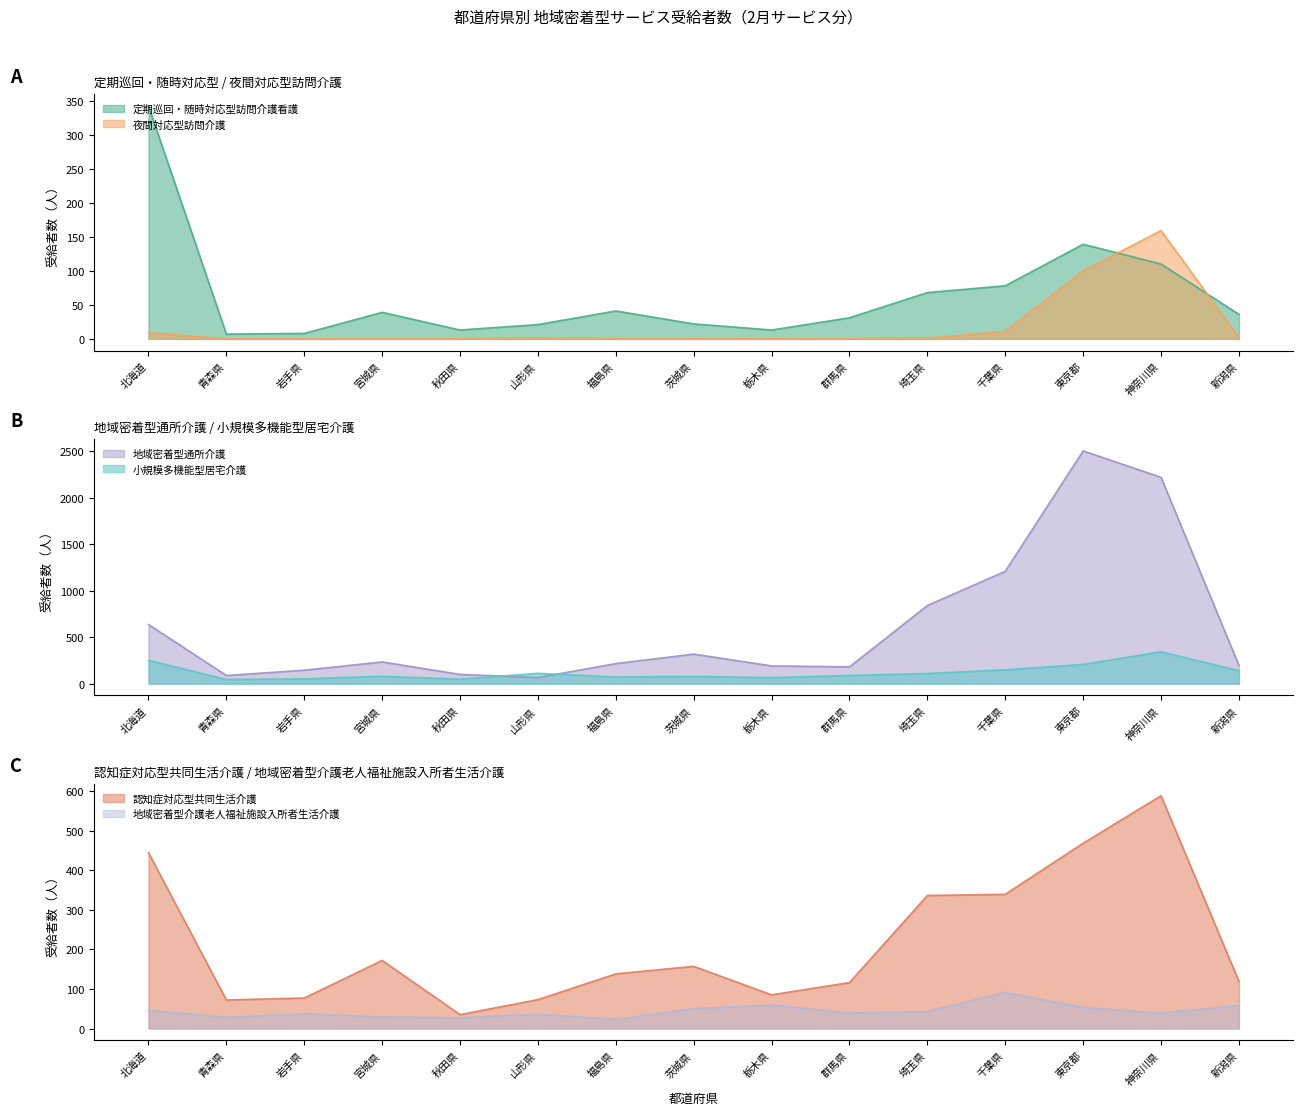

Which series has the widest spread of values?

地域密着型通所介護